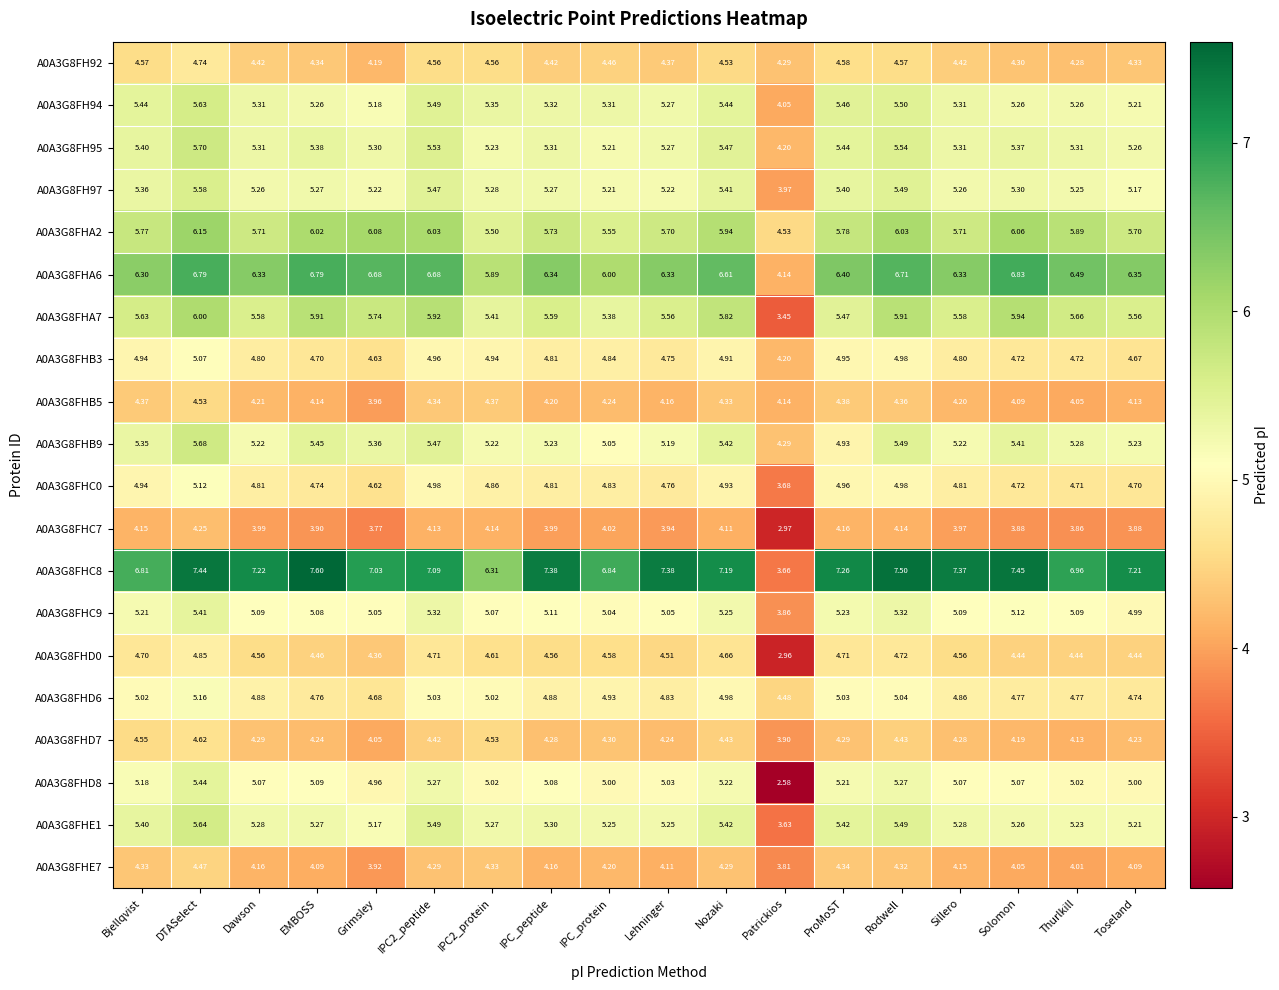

Which category has the lowest value in the A0A3G8FHD6 series?

Patrickios